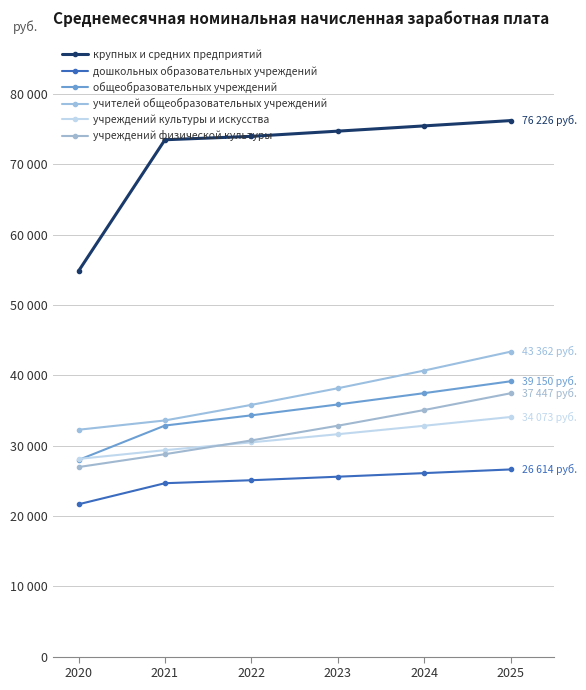

What is the maximum value for учреждений культуры и искусства?

34073.3